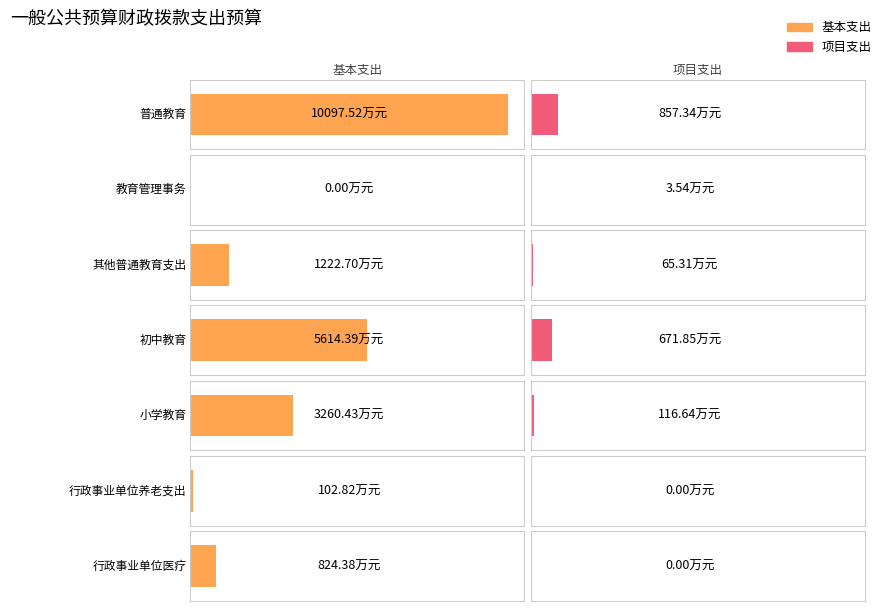

What is the difference between the highest and lowest values at 行政事业单位医疗?

824.4